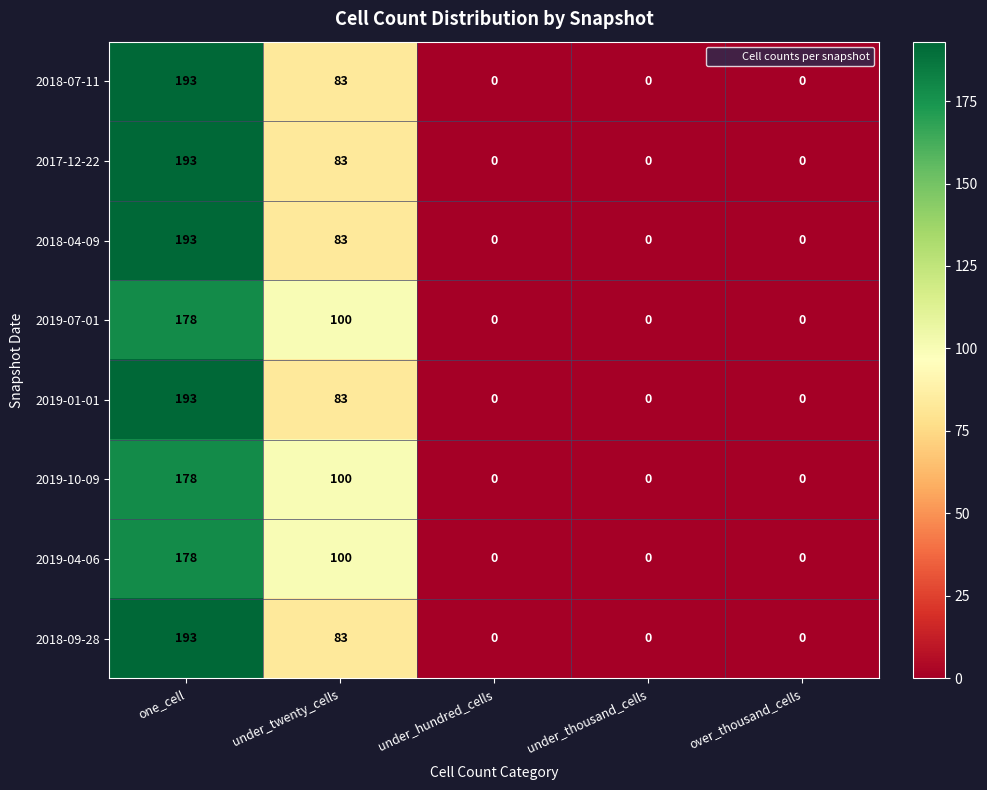

At which category is the sum across all series the highest?

one_cell